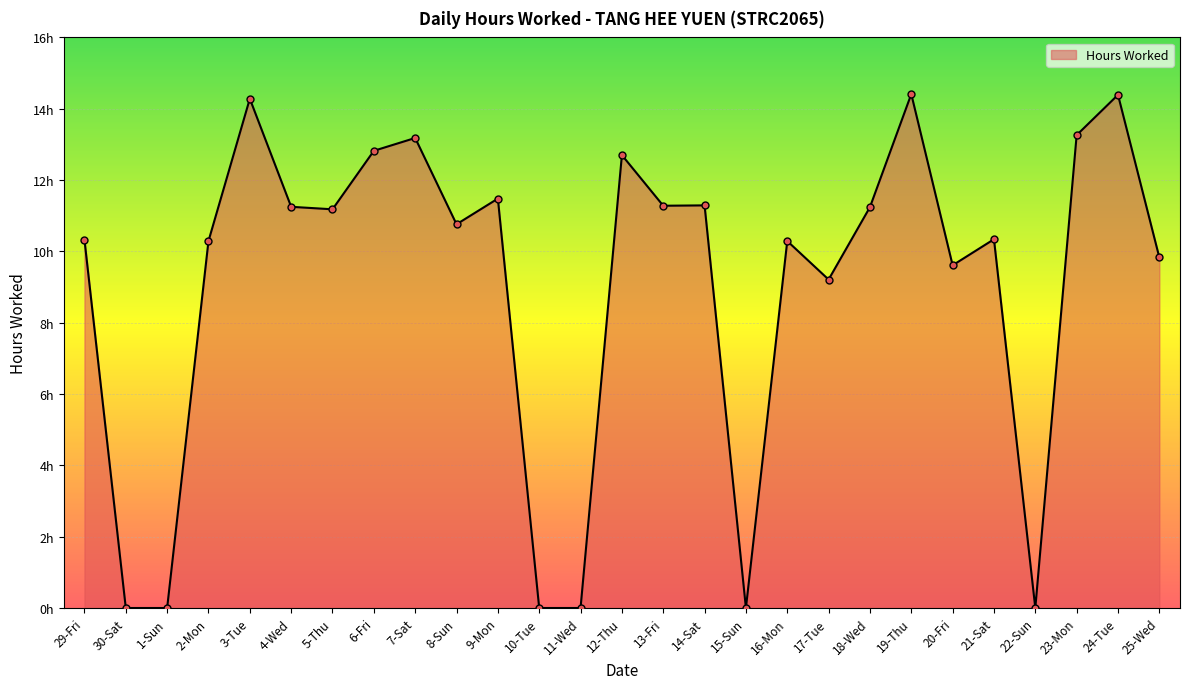

Does the chart have visible grid lines?

Yes